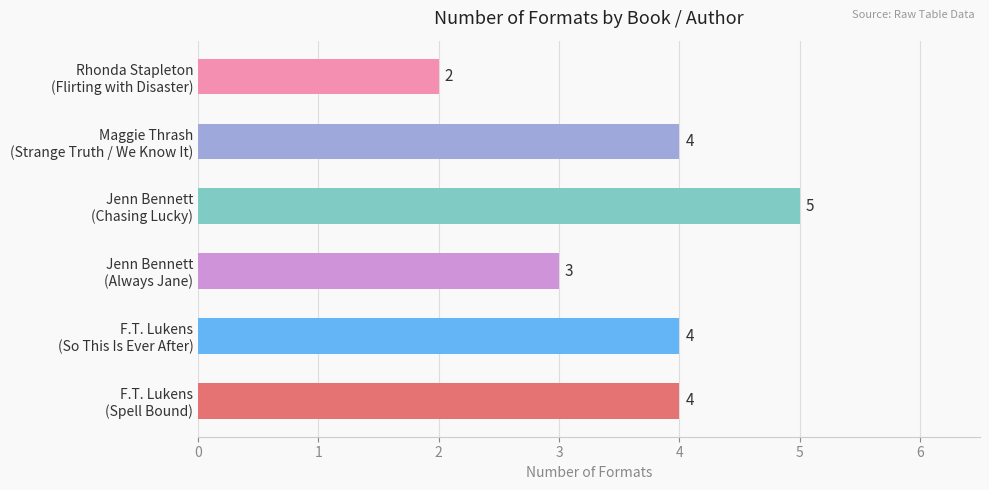

What is the average value?

4